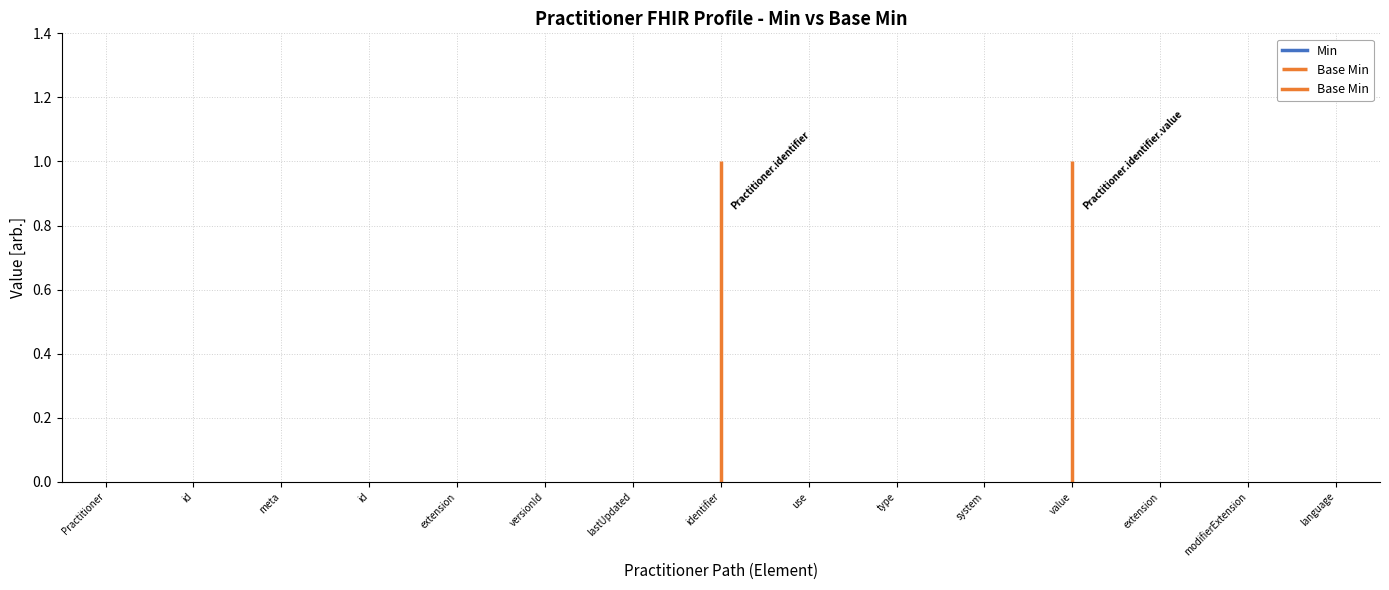

Reading left to right, extract all data points from this chart.

Min: Practitioner=0	Practitioner.id=0	Practitioner.meta=0	Practitioner.meta.id=0	Practitioner.meta.extension=0	Practitioner.meta.versionId=0	Practitioner.meta.lastUpdated=0	Practitioner.identifier=0	Practitioner.identifier.use=0	Practitioner.identifier.type=0	Practitioner.identifier.system=0	Practitioner.identifier.value=0	Practitioner.extension=0	Practitioner.modifierExtension=0	Practitioner.language=0
Base Min: Practitioner=0	Practitioner.id=0	Practitioner.meta=0	Practitioner.meta.id=0	Practitioner.meta.extension=0	Practitioner.meta.versionId=0	Practitioner.meta.lastUpdated=0	Practitioner.identifier=1	Practitioner.identifier.use=0	Practitioner.identifier.type=0	Practitioner.identifier.system=0	Practitioner.identifier.value=1	Practitioner.extension=0	Practitioner.modifierExtension=0	Practitioner.language=0